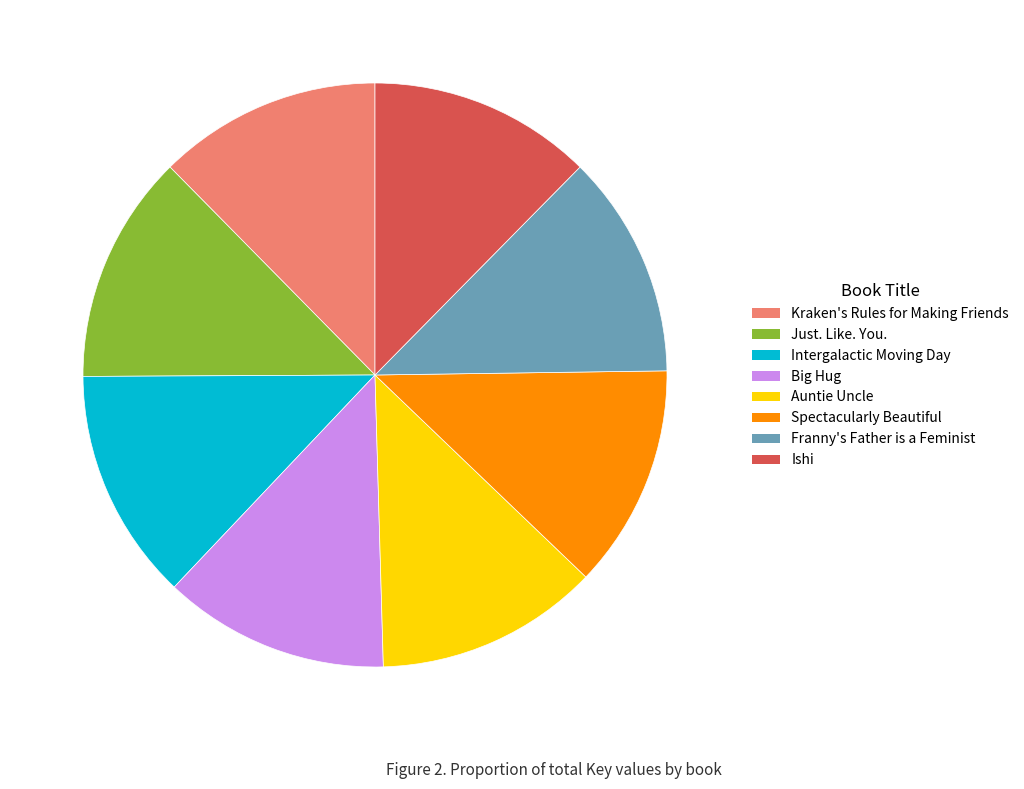

Is there any slice that represents more than half of the pie?

No